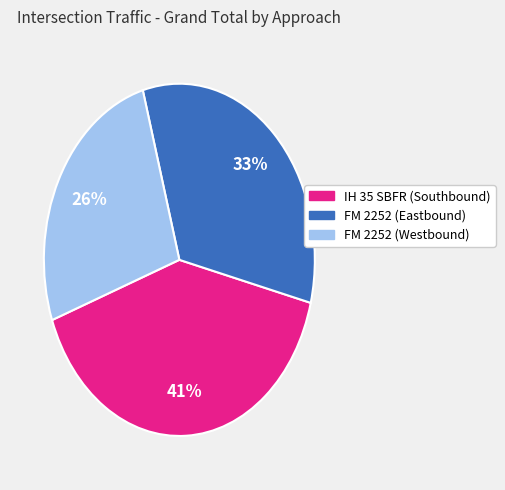

Does FM 2252 (Eastbound) account for over 50% of the chart?

No